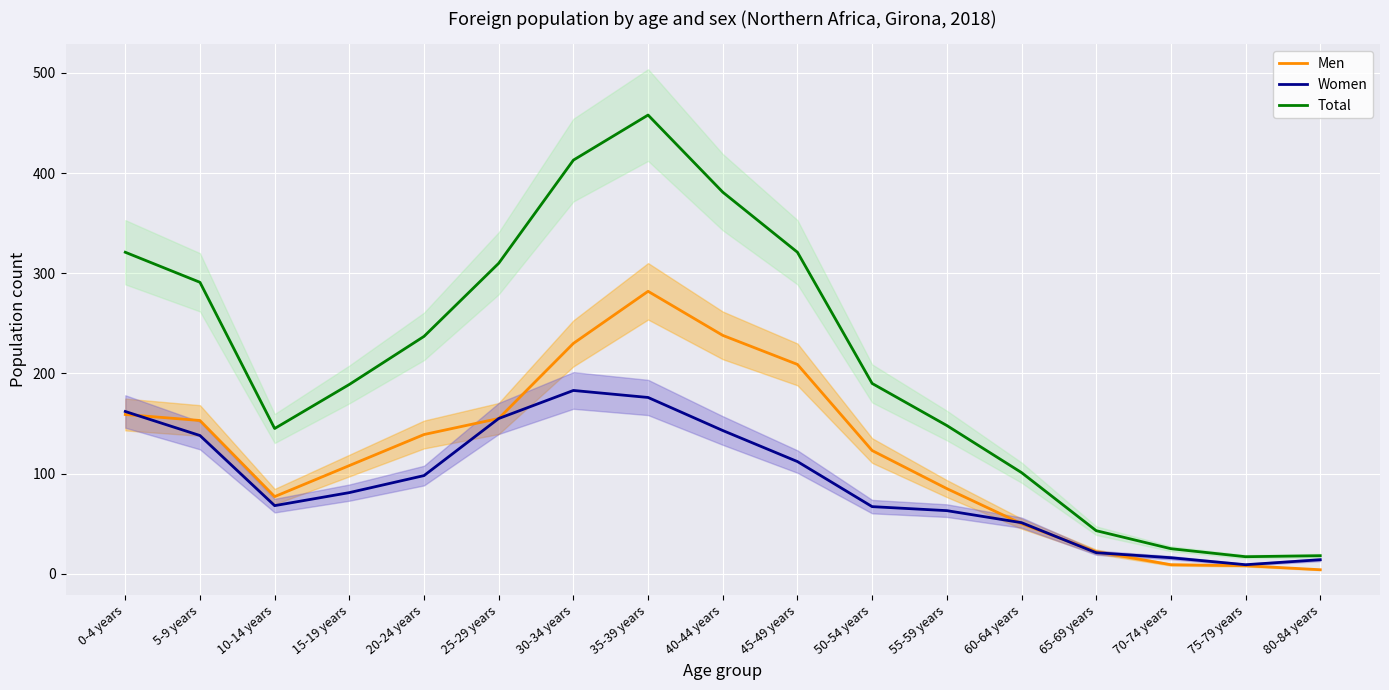

At which label is Women closest to 96?

20-24 years